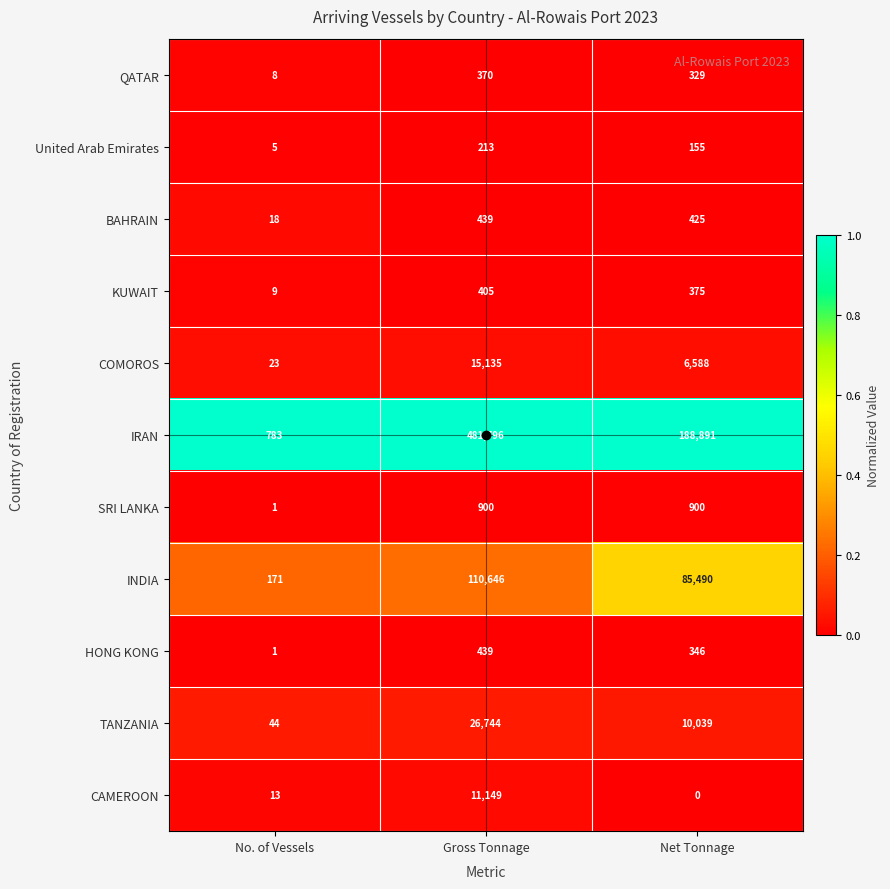

Is it true that KUWAIT equals 669 at Net Tonnage?

False